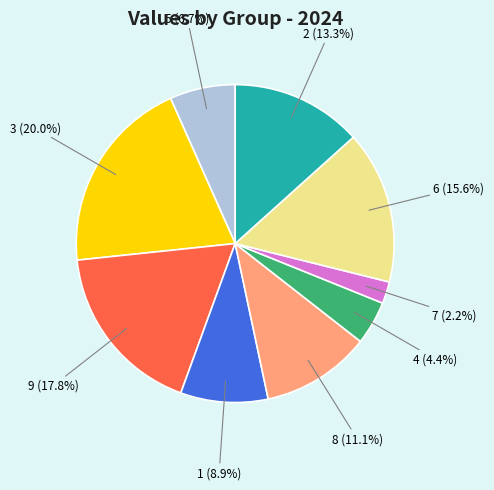

How many segments does this pie chart have?

9